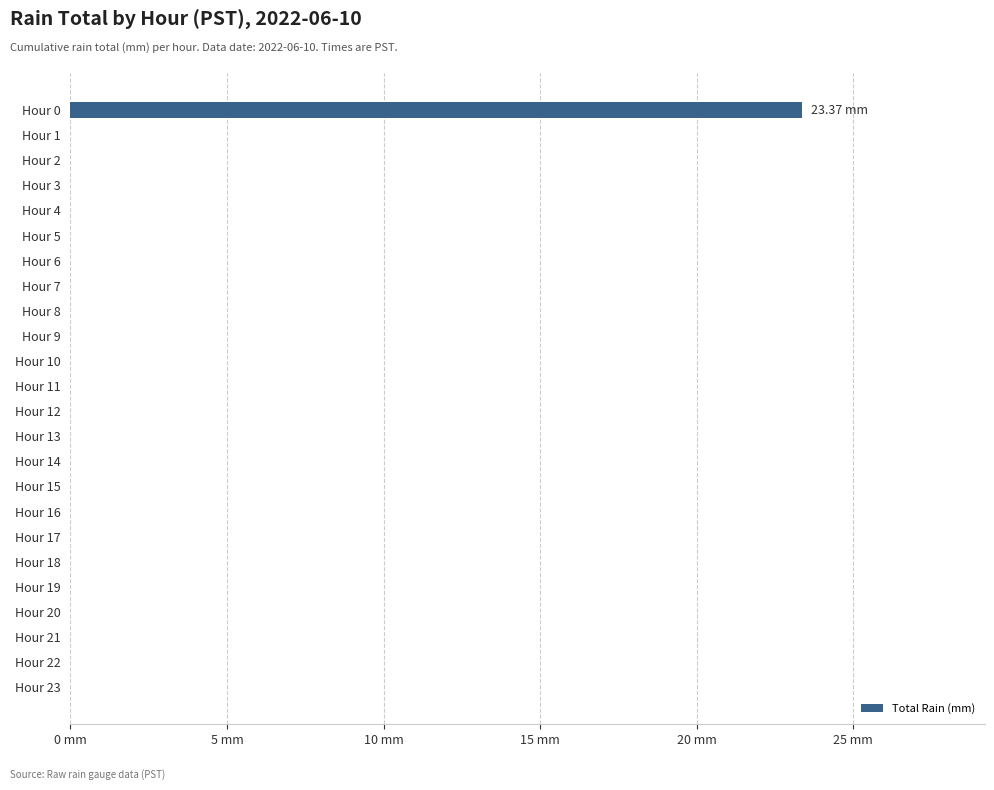

Are the bars horizontal?

Yes